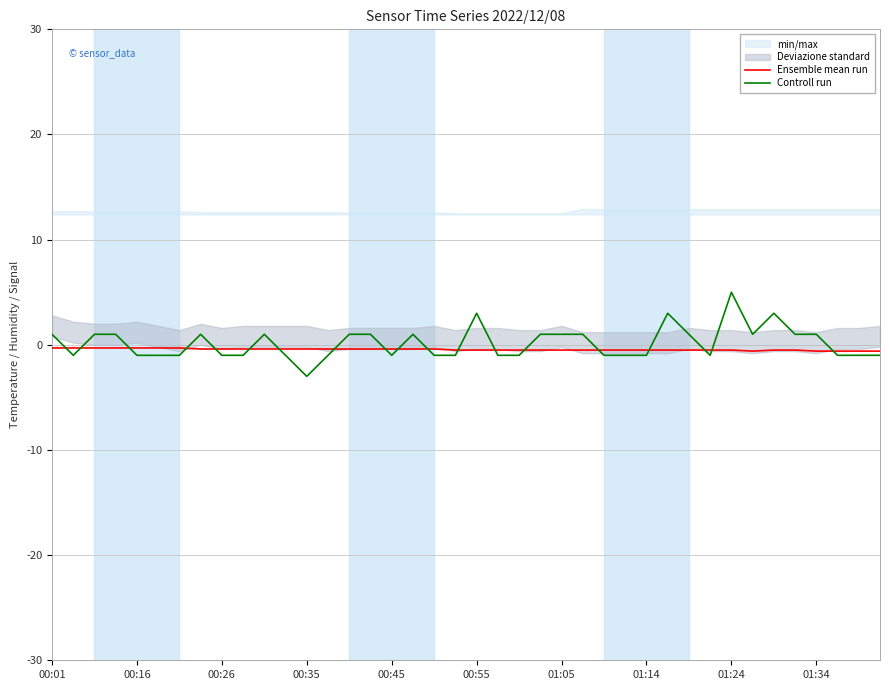

Which series has the largest range (max minus min)?

Controll run